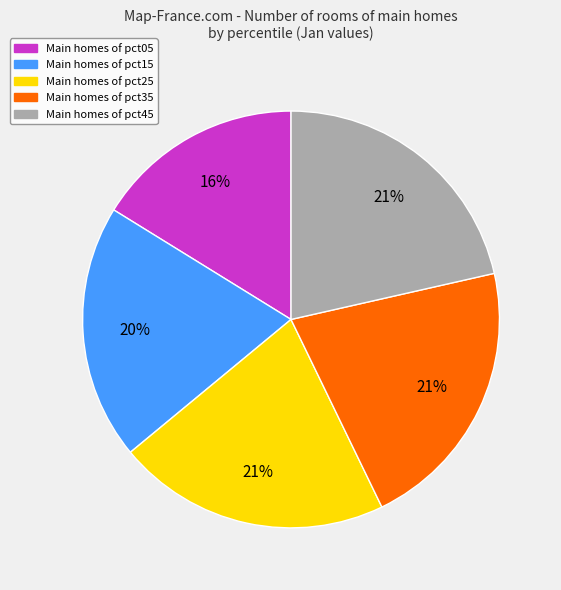

Does any single category account for the majority?

No